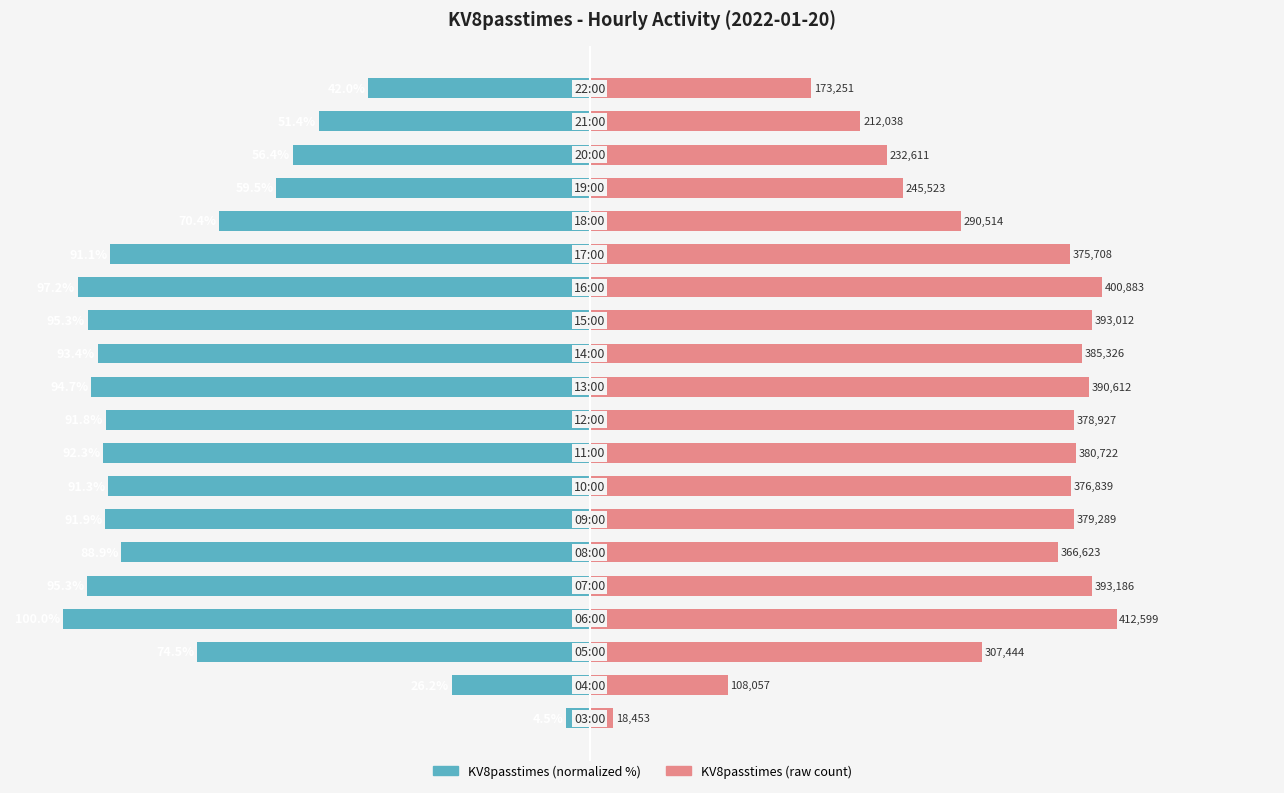

What is the greatest value displayed?

100.0